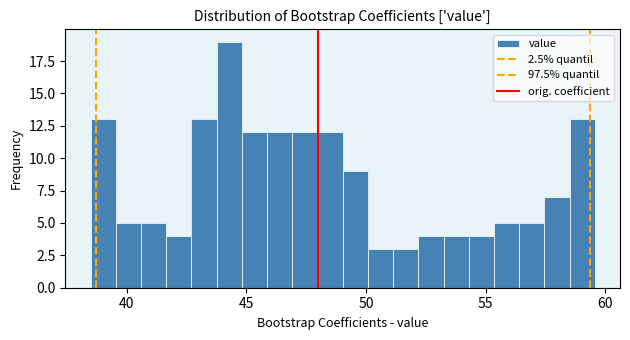

Read against the x-axis, roughly where is the centre of the tallest bar?

44.5